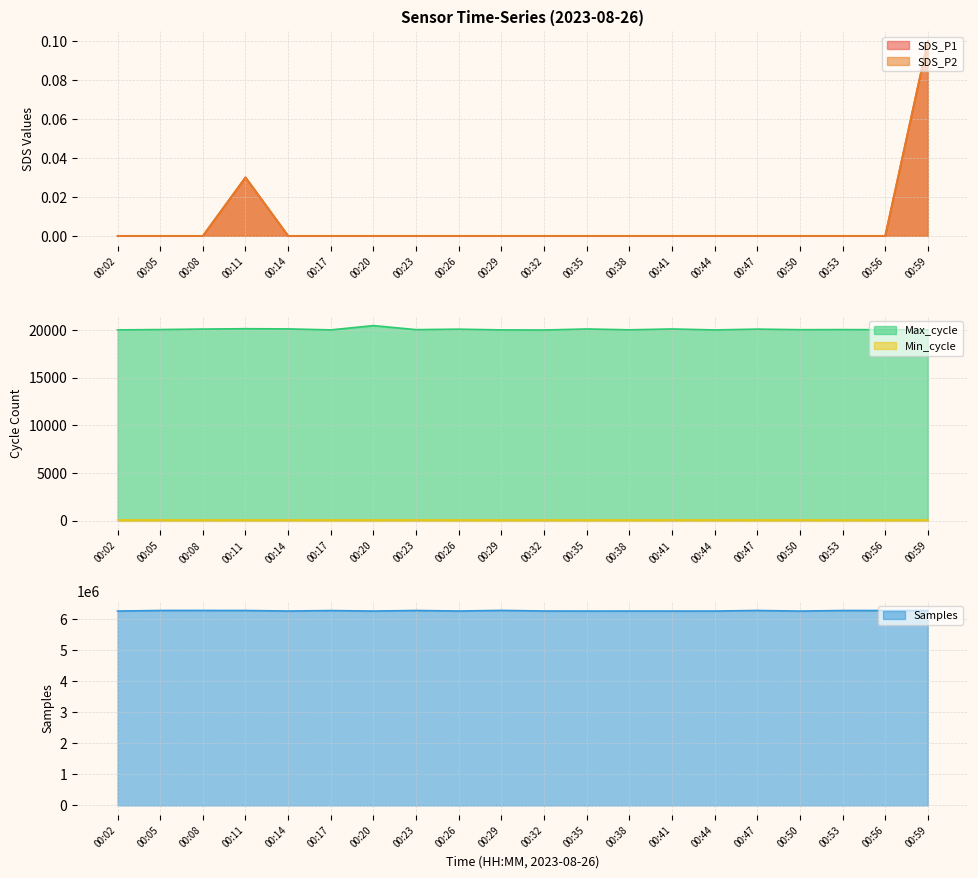

Where is the first local maximum for Max_cycle?

00:11